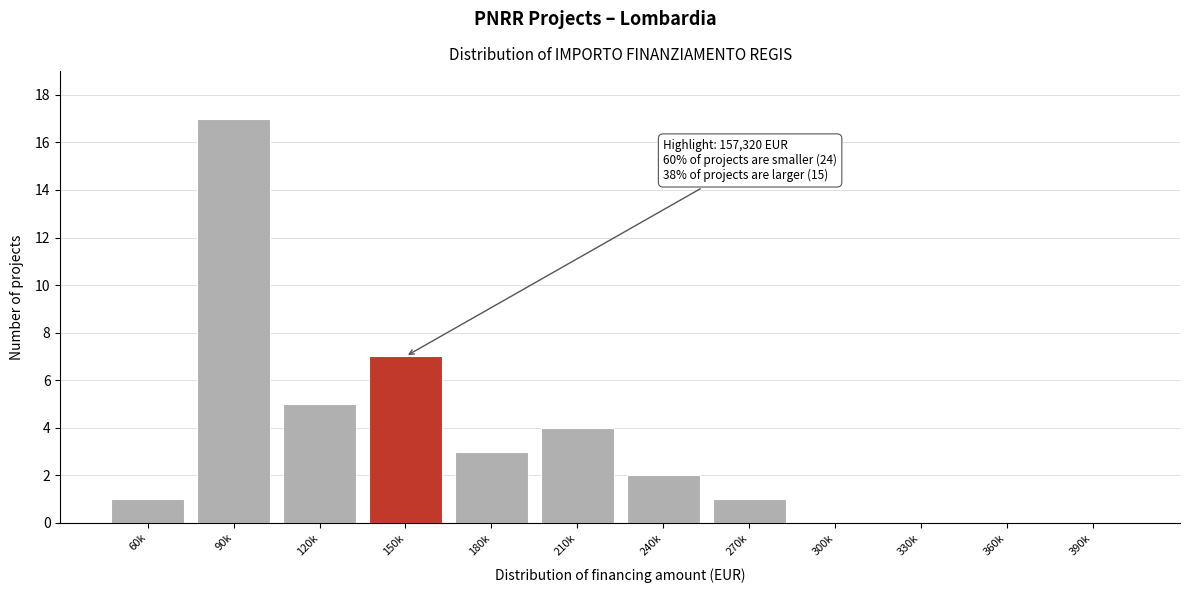

Reading left to right, list all the values displayed in this chart.

60k=1	90k=17	120k=5	150k=7	180k=3	210k=4	240k=2	270k=1	300k=0	330k=0	360k=0	390k=0